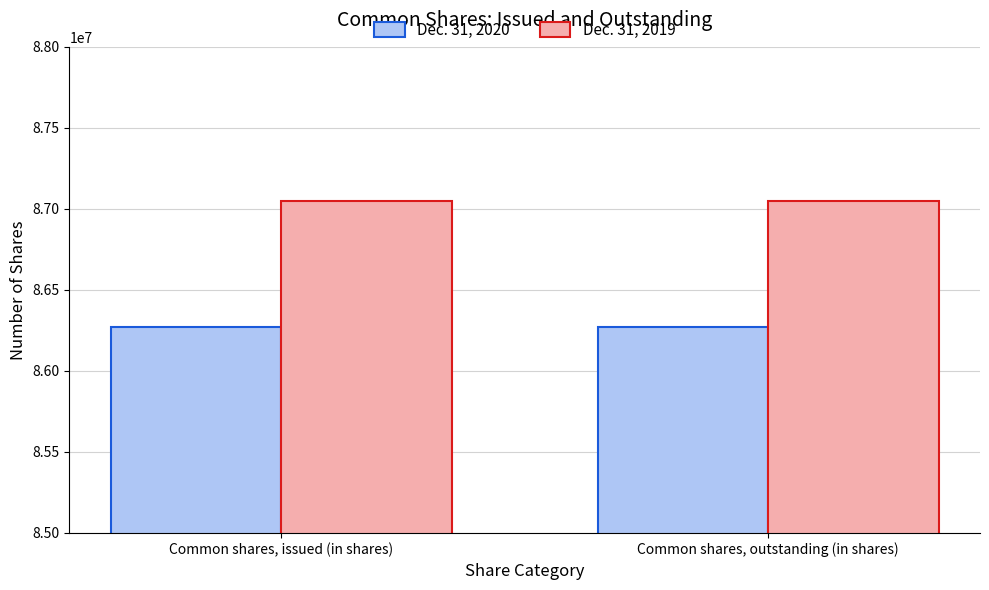

What is the highest value of the Dec. 31, 2019 series?

87050465